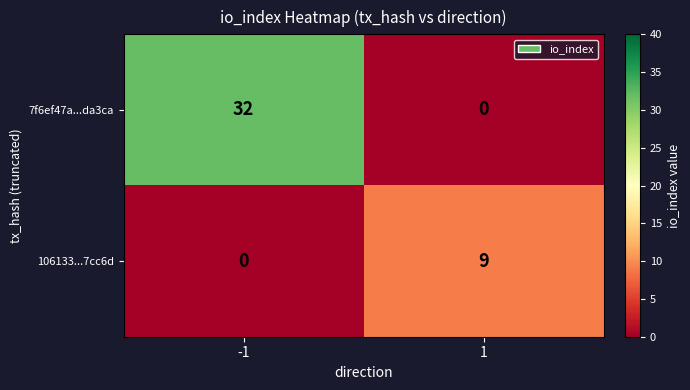

At how many categories does at least one series exceed 10?

1